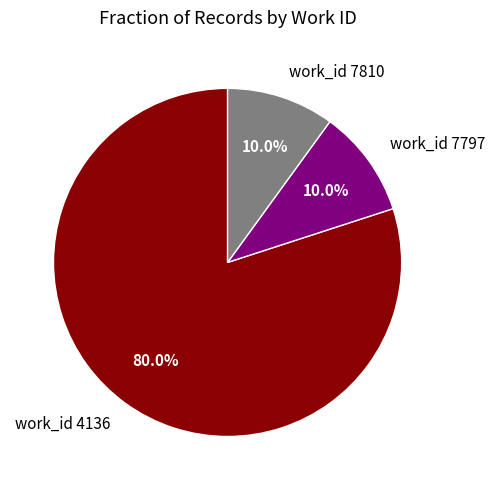

What portion of the pie excludes work_id 7797?

90.0%